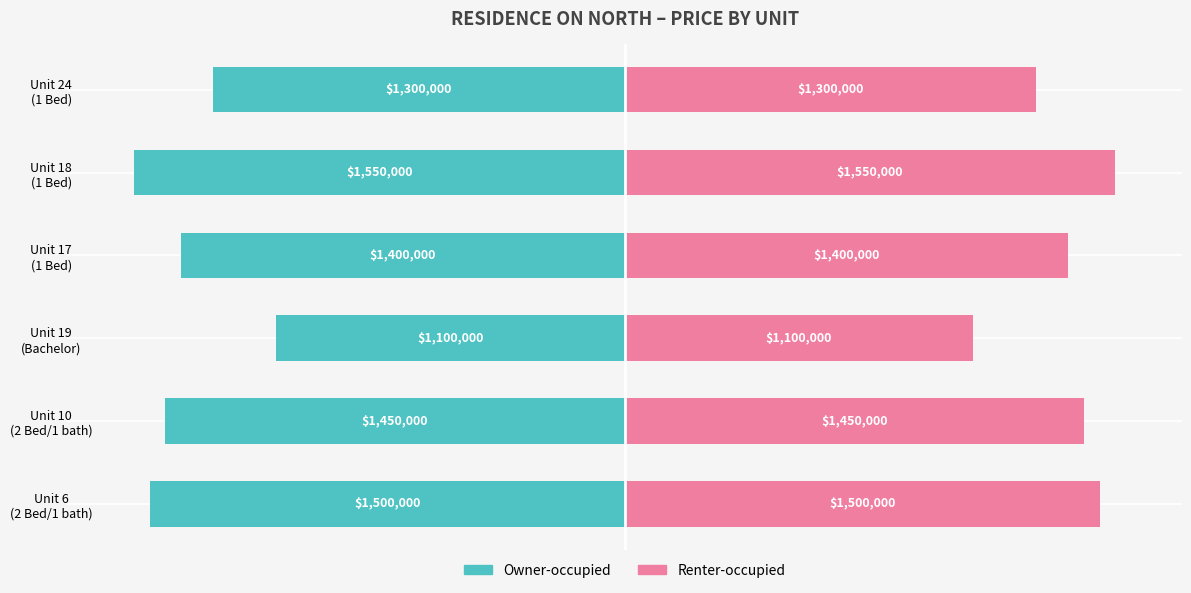

The value of Renter-occupied at Unit 18 (1 Bed) is 1.4. True or false?

False